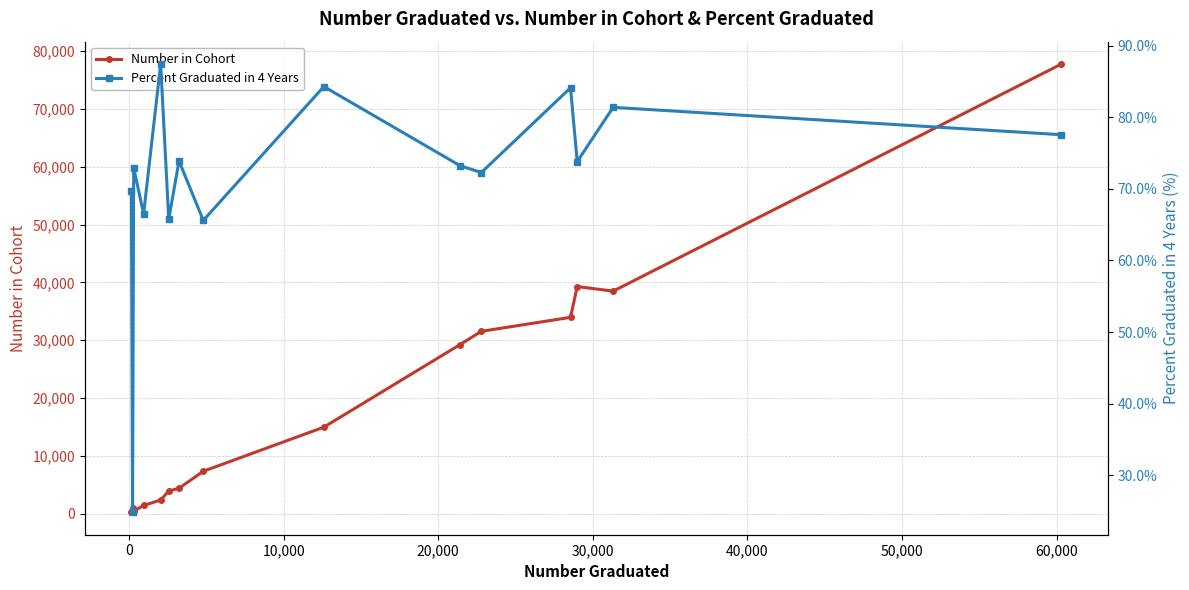

Which series has the largest range (max minus min)?

Number in Cohort